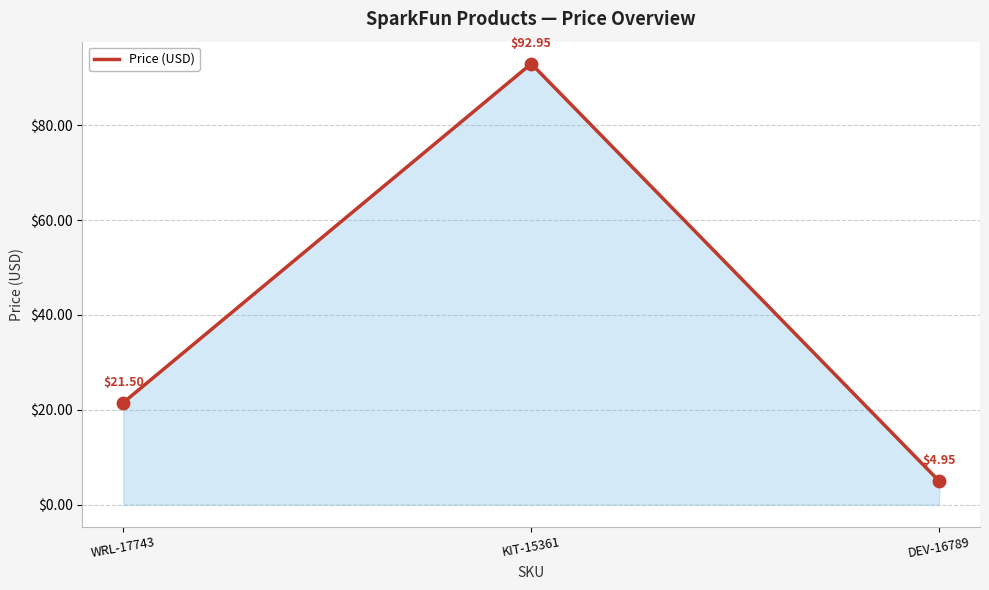

Which has a higher value, KIT-15361 or WRL-17743?

KIT-15361